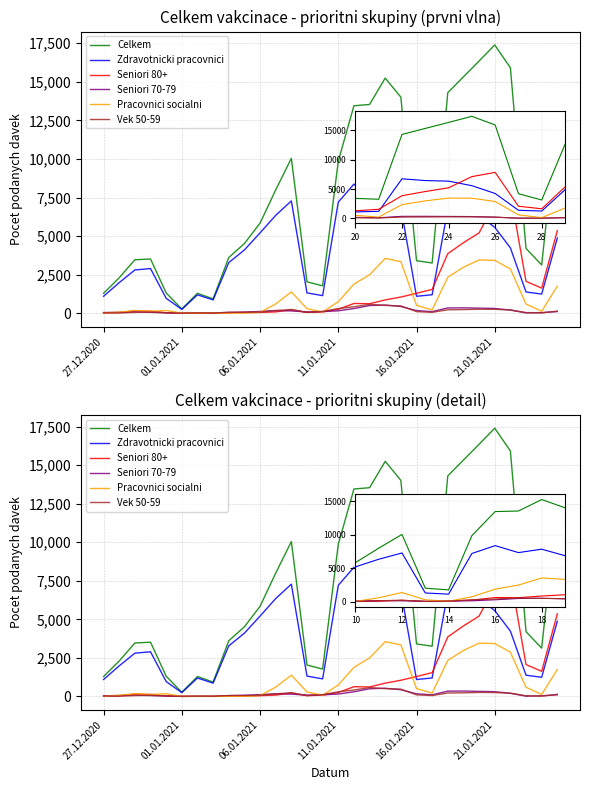

True or false: Vek 50-59 and Seniori 80+ intersect in this chart.

True